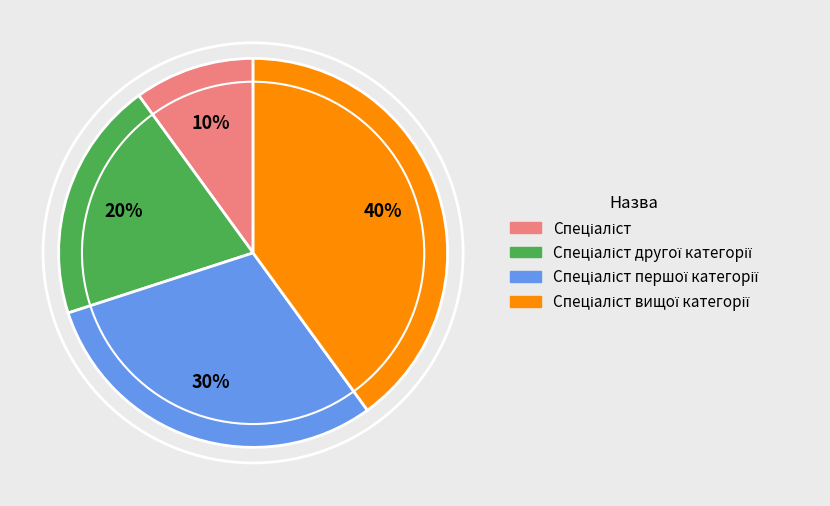

Count the number of slices in the pie.

4